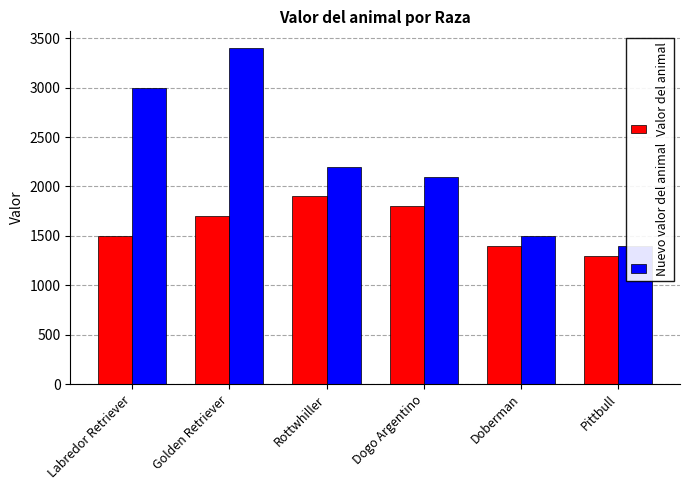

Reading right to left, extract all data points from this chart.

Valor del animal: 1300	1400	1800	1900	1700	1500
Nuevo valor del animal: 1400	1500	2100	2200	3400	3000